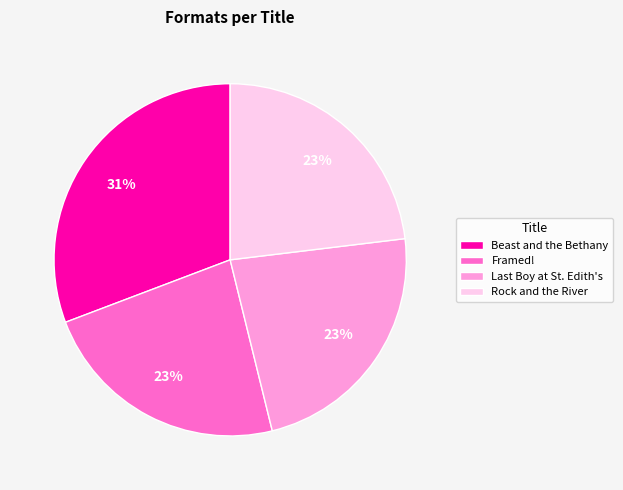

Approximately how many times larger is the value at Beast and the Bethany compared to Rock and the River?

1.3